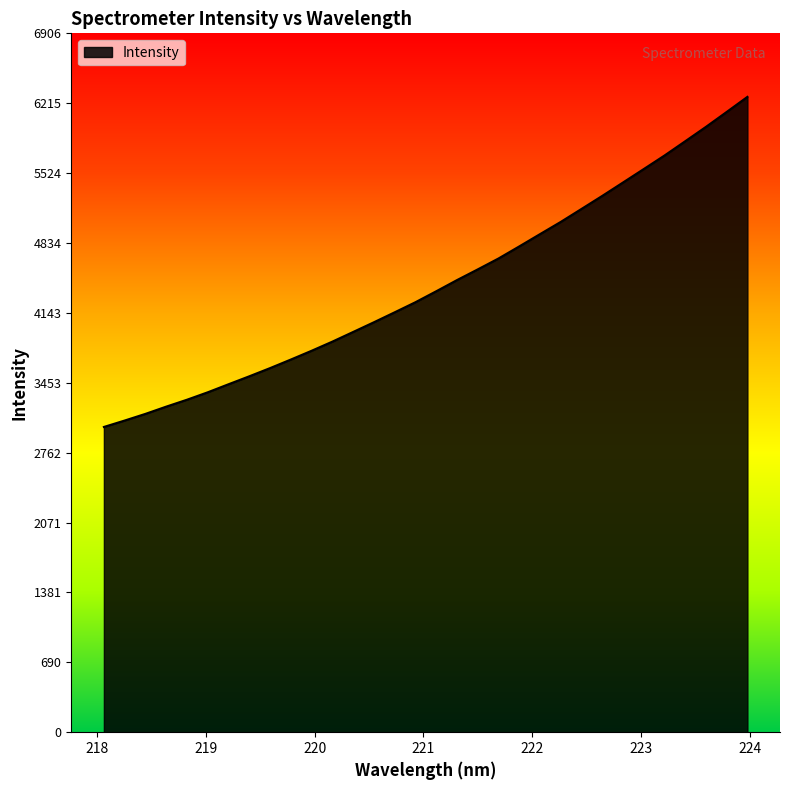

What is the difference between the maximum and minimum values?

3261.9